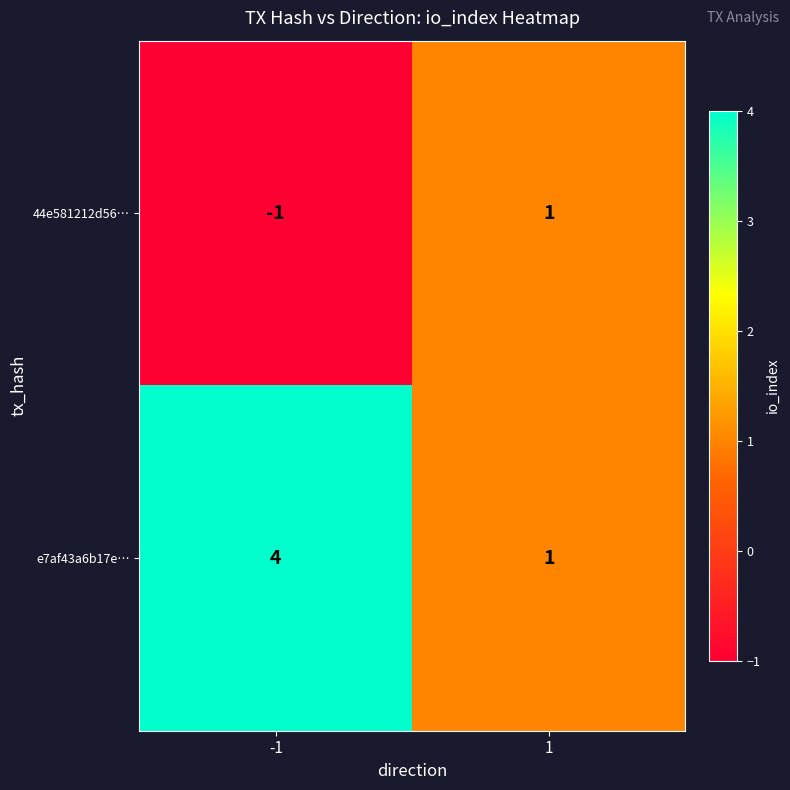

Which series has the largest total across all categories?

e7af43a6b17e…